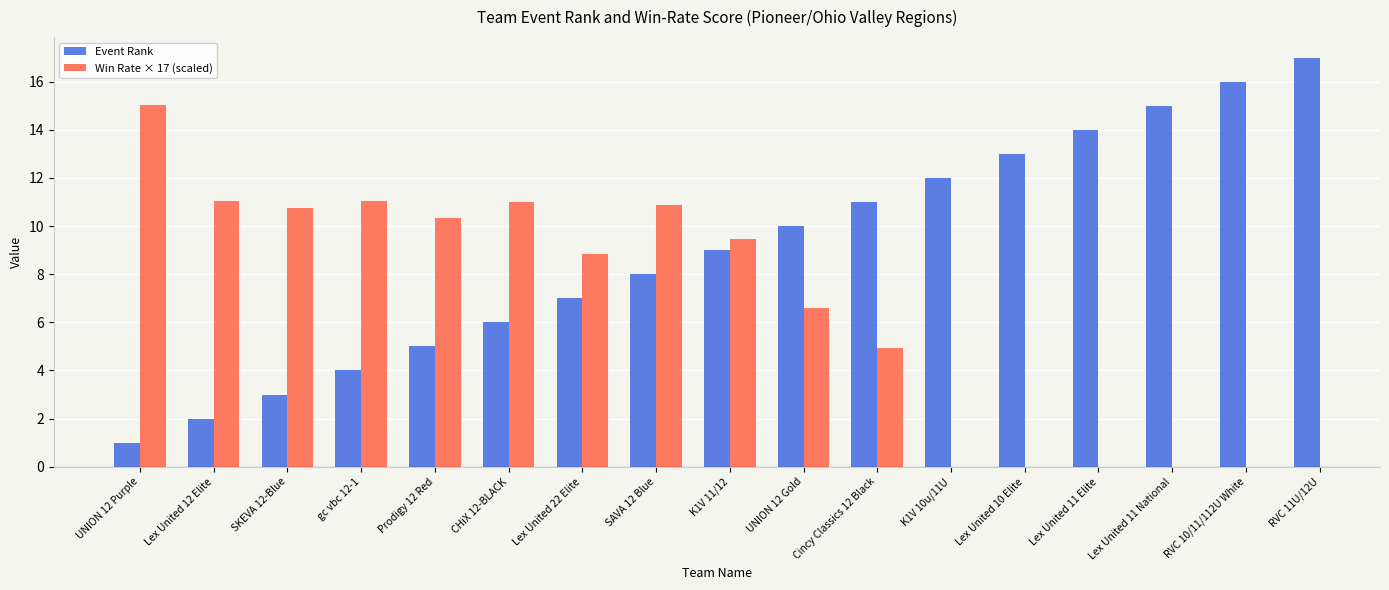

How many positive values does the Win Rate × 17 (scaled) series have?

11